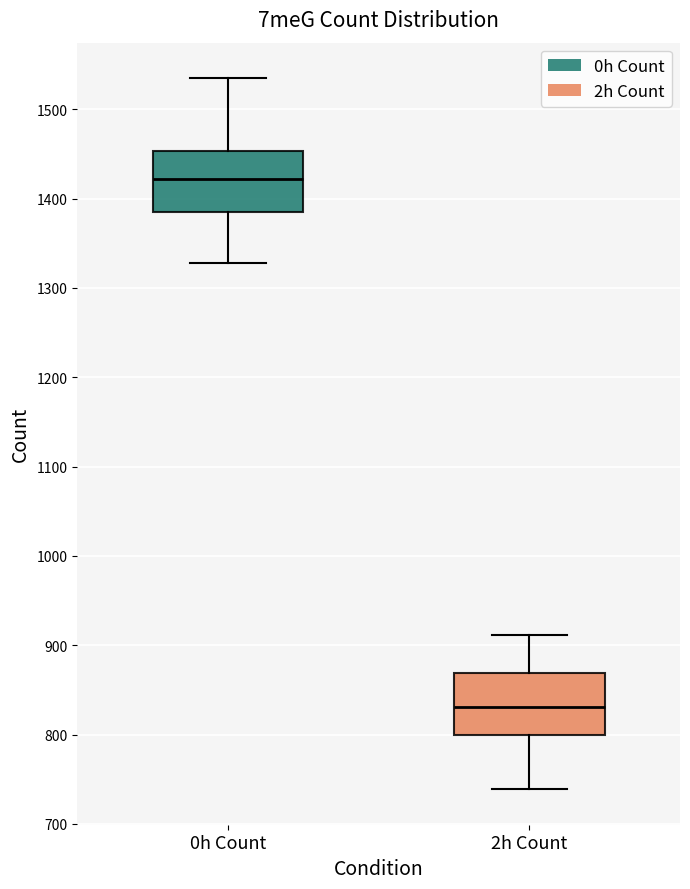

Where is the lower edge of the box for 2h Count on the y-axis? The values are not printed on the chart, so give them approximately, as read against the axis.

800